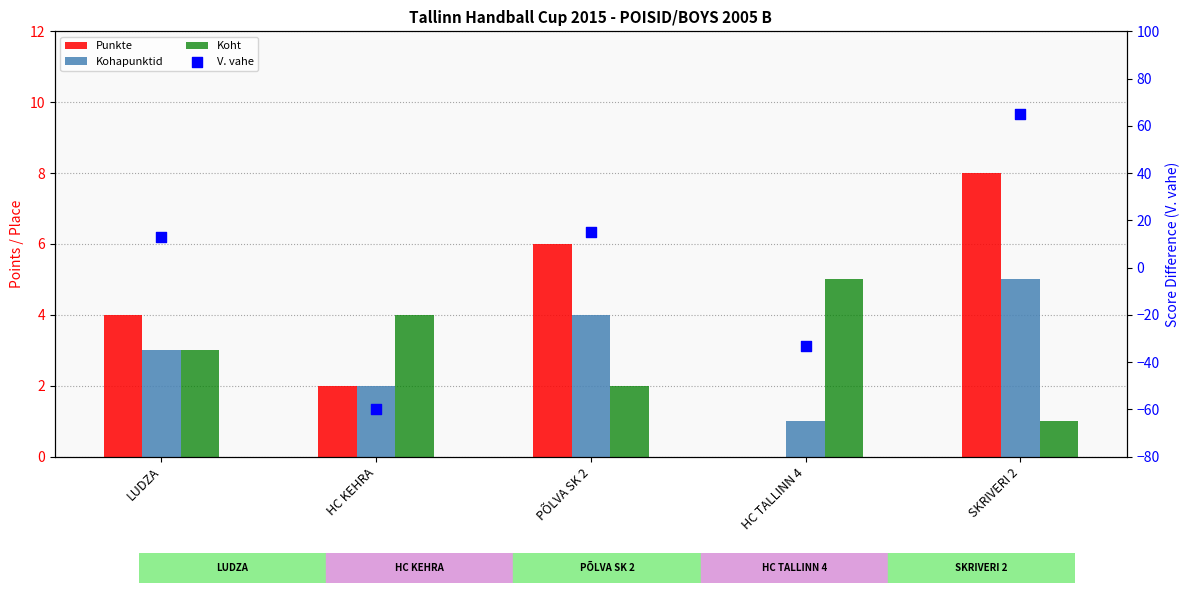

Which series reaches the maximum Y coordinate?

V. vahe